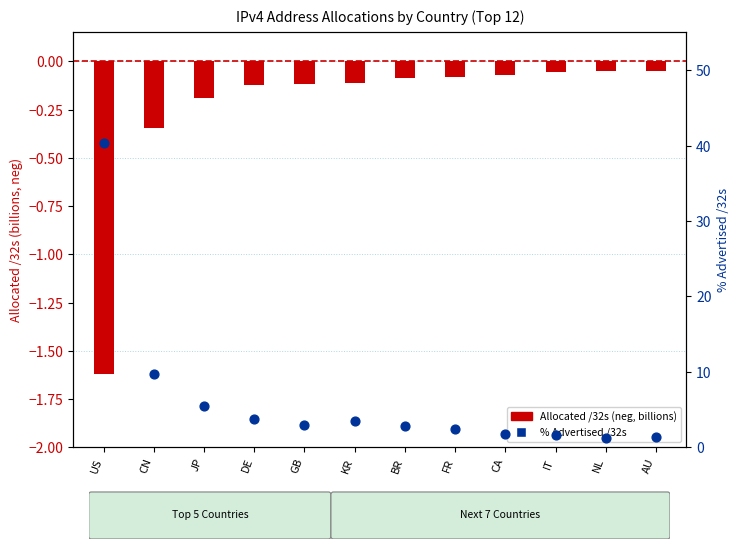

Is the value of % Advertised /32s at DE greater than the value of Allocated /32s (normalized) at GB?

Yes